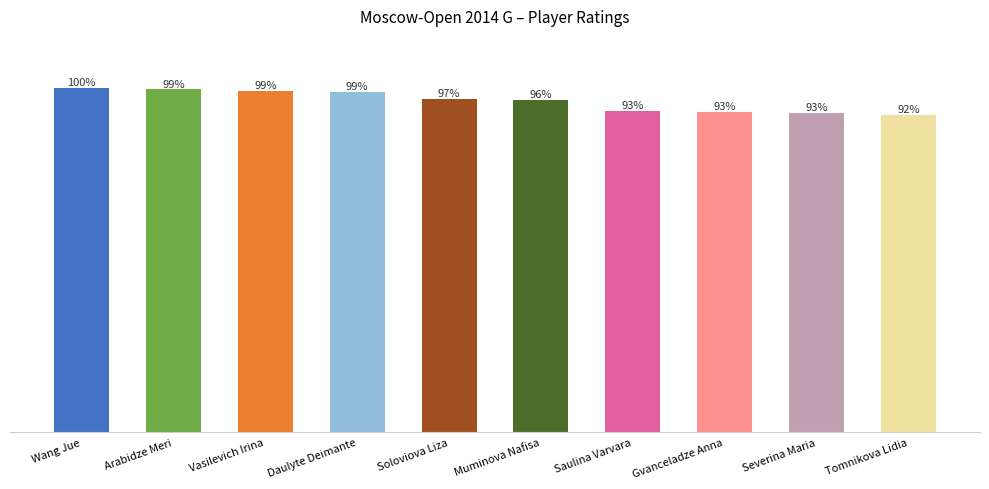

True or false: the data shows 2217 at Gvanceladze Anna.

True